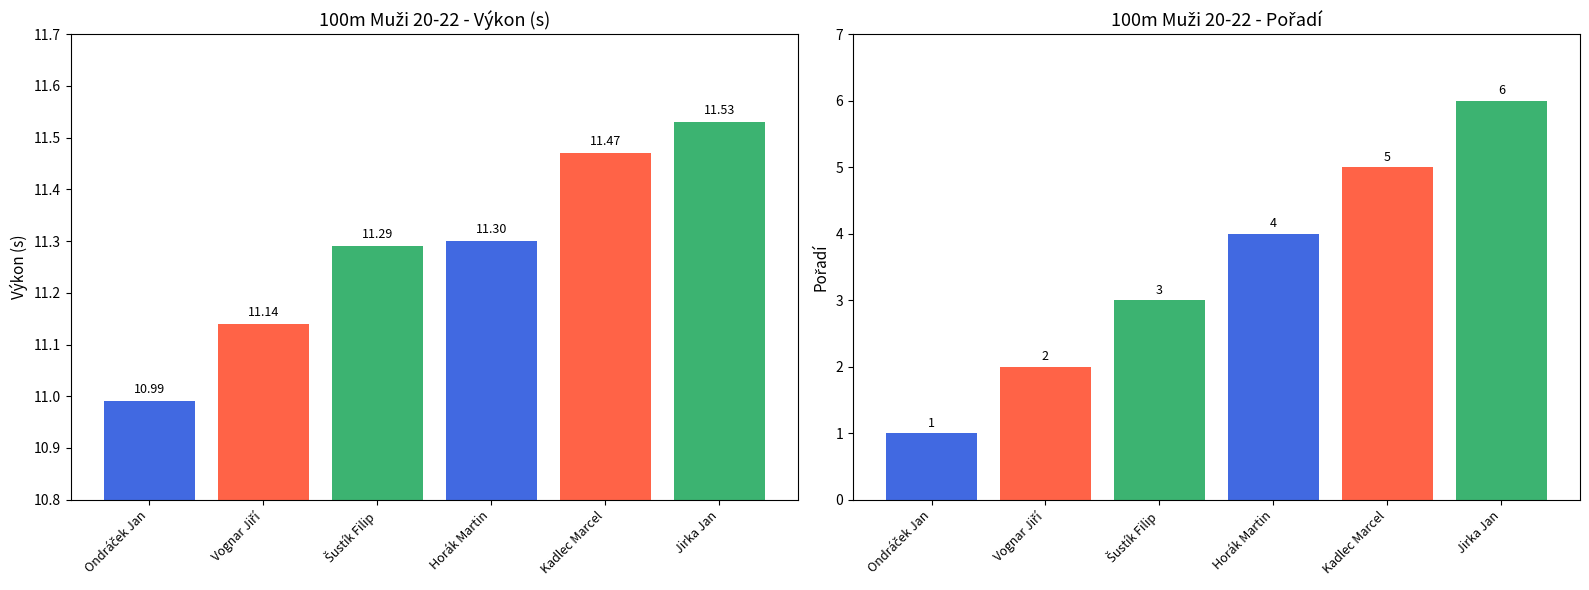

What is the difference between the highest and lowest values at Jirka Jan?

5.5